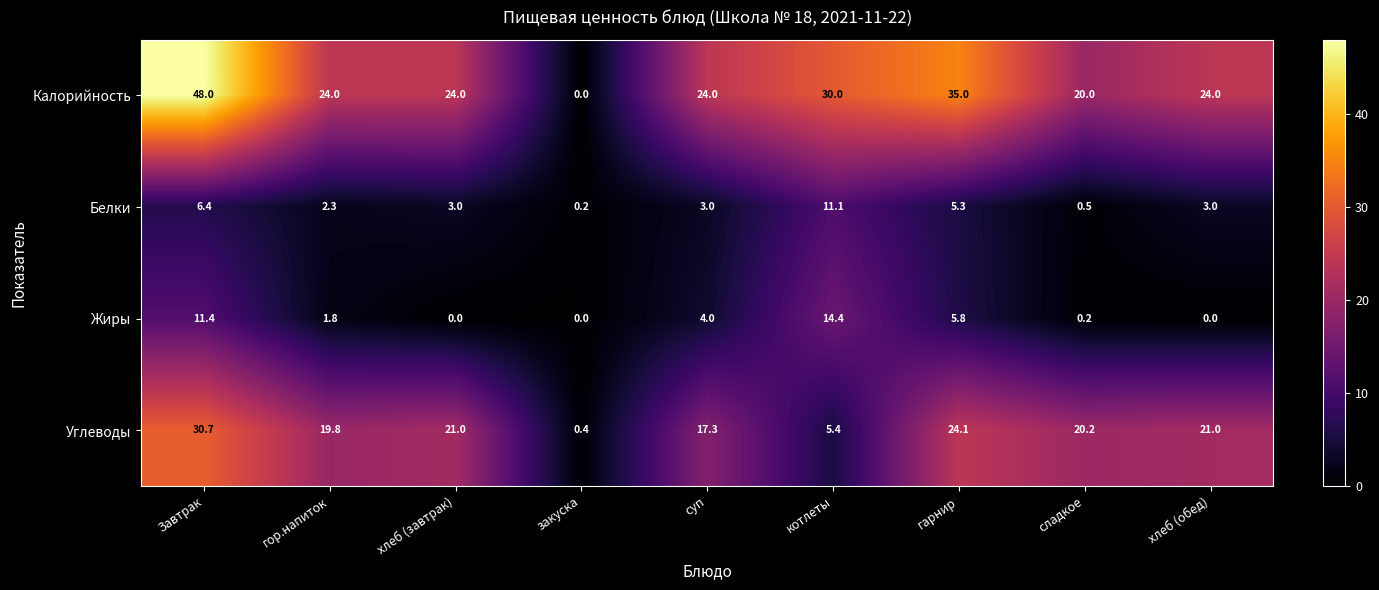

At which label does Калорийность reach its minimum?

закуска